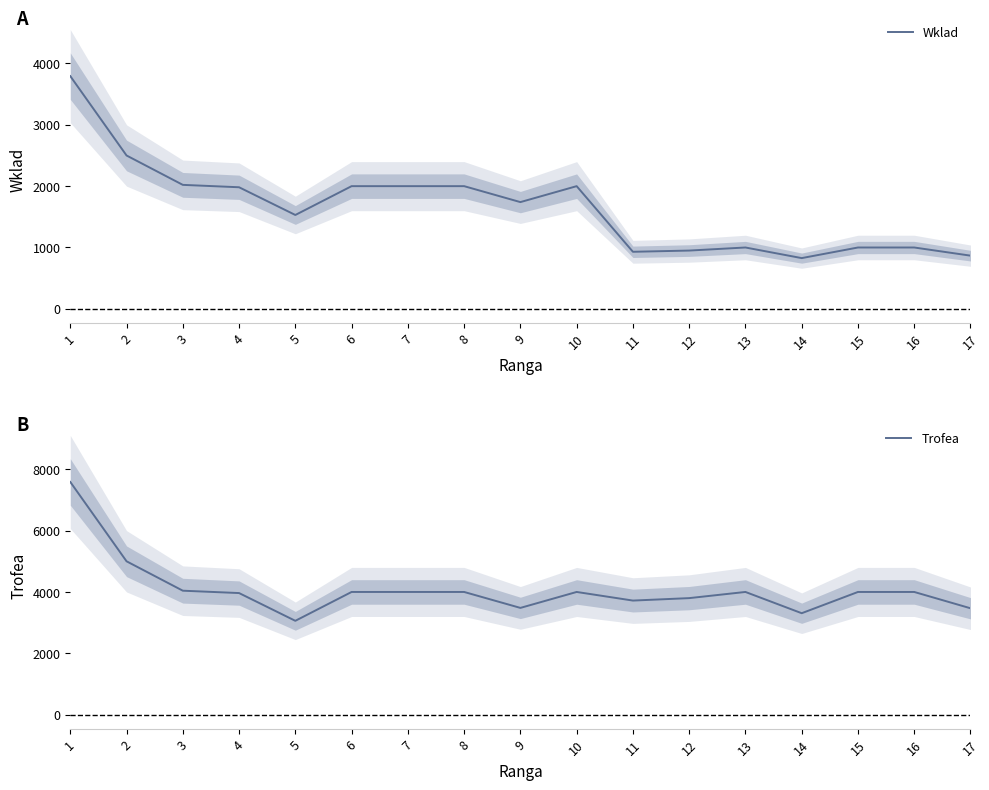

True or false: Wklad and Trofea intersect in this chart.

False